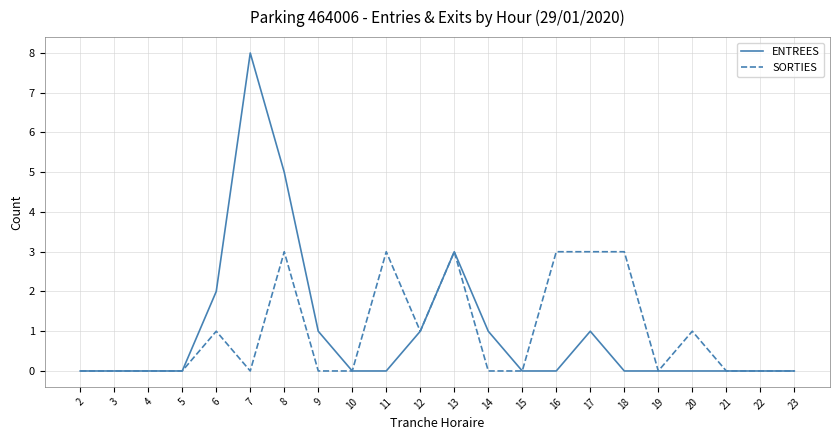

Reading left to right, transcribe all the data shown in this chart.

ENTREES: 0	0	0	0	2	8	5	1	0	0	1	3	1	0	0	1	0	0	0	0	0	0
SORTIES: 0	0	0	0	1	0	3	0	0	3	1	3	0	0	3	3	3	0	1	0	0	0